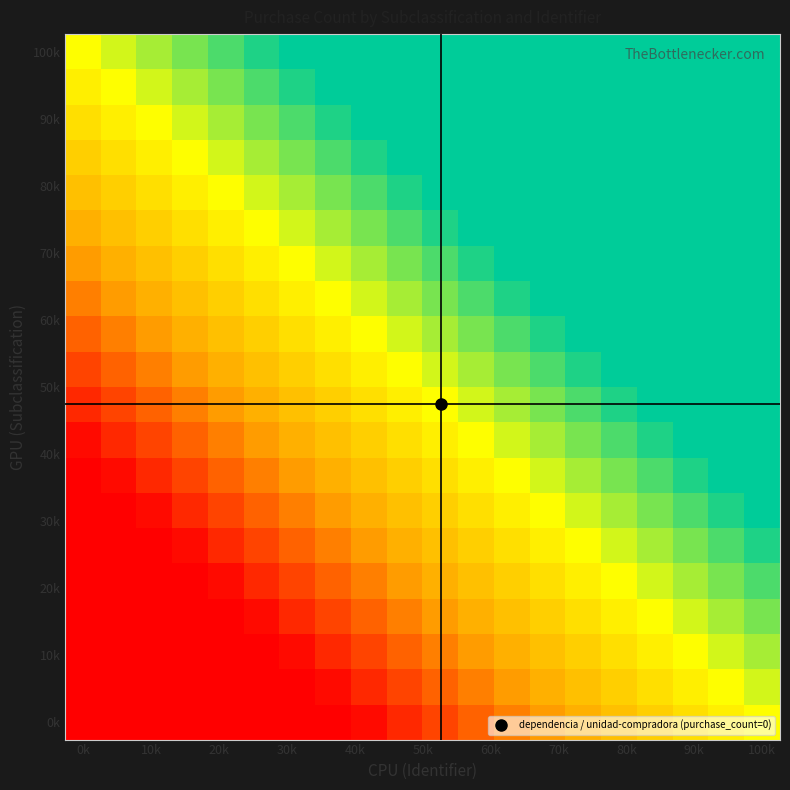

How many data points does each series have?

20